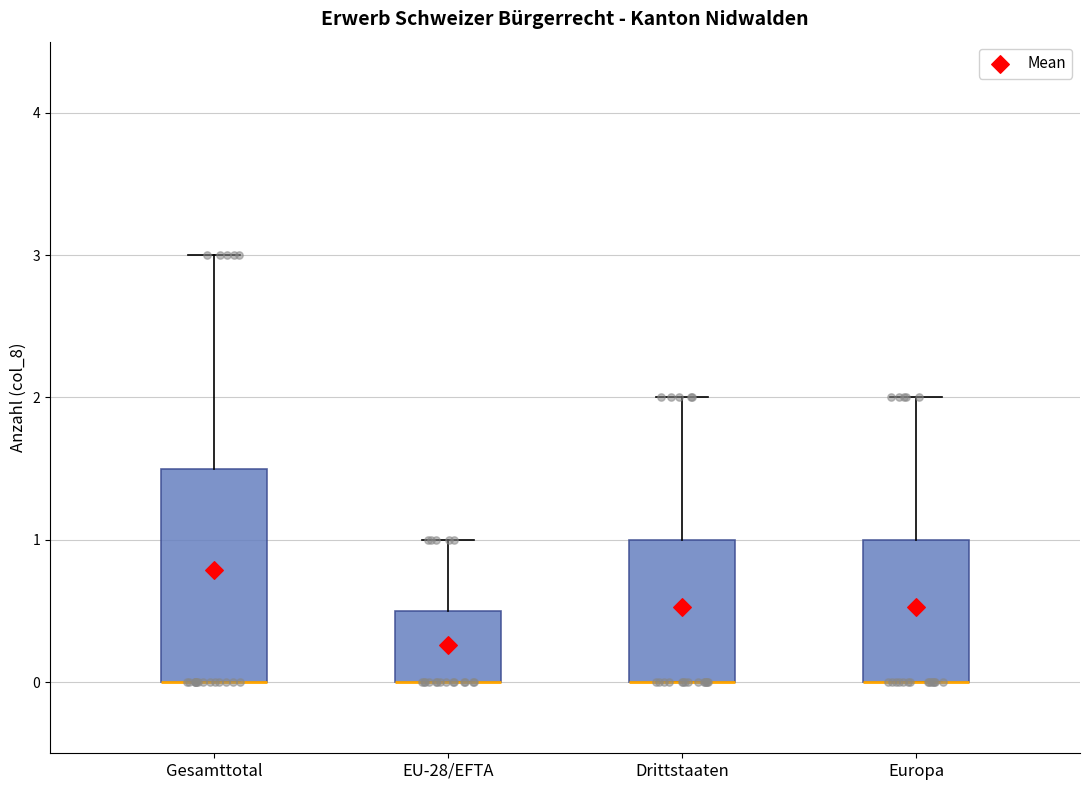

Reading left to right, read every box against the y-axis: the position of its median line, the range the box covers, and the ends of its whiskers. The values are not printed on the chart, so give them approximately, as read against the axis.

Gesamttotal: median 0.0 (drawn on the box's lower edge), box 0.0 to 1.5, whiskers 0.0 to 3.0
EU-28/EFTA: median 0.0 (drawn on the box's lower edge), box 0.0 to 0.5, whiskers 0.0 to 1.0
Drittstaaten: median 0.0 (drawn on the box's lower edge), box 0.0 to 1.0, whiskers 0.0 to 2.0
Europa: median 0.0 (drawn on the box's lower edge), box 0.0 to 1.0, whiskers 0.0 to 2.0